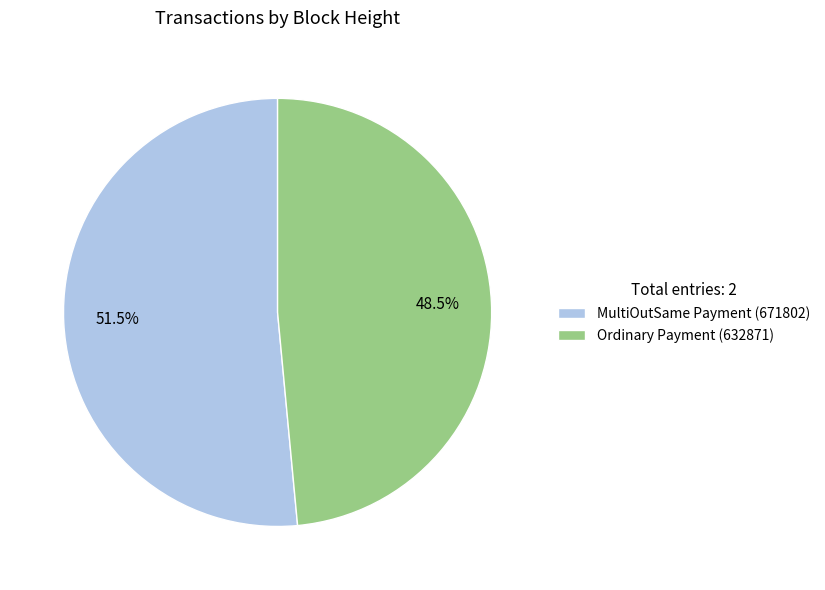

Approximately how many times larger is the value at Ordinary Payment (632871) compared to MultiOutSame Payment (671802)?

0.9